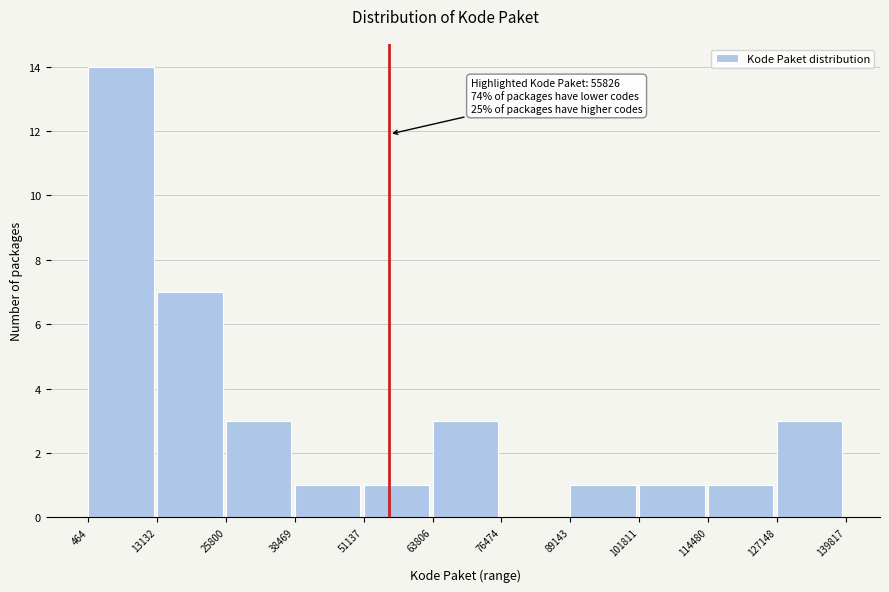

Which range on the x-axis has the tallest bar?

464 to 13132